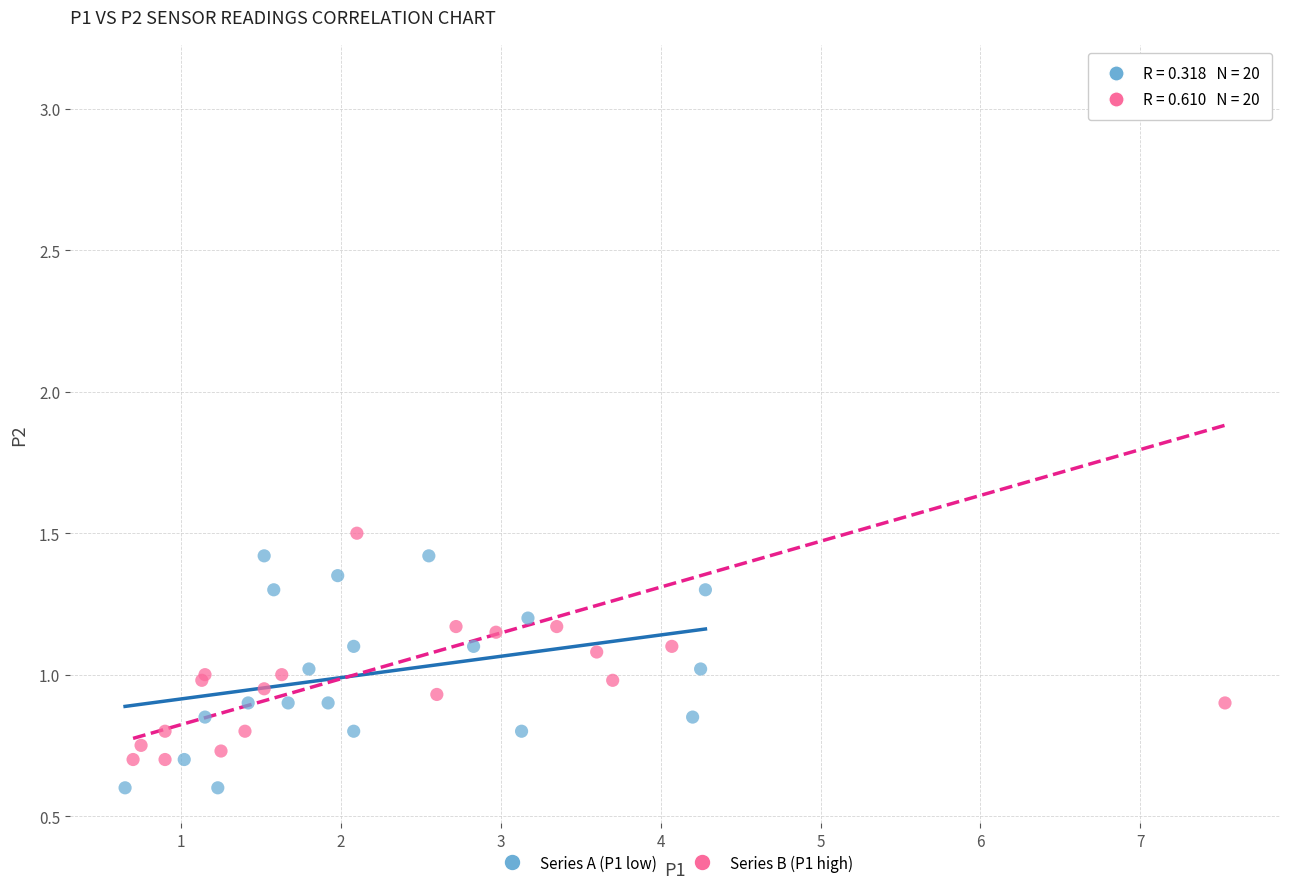

Which series has the largest Y range (max minus min)?

Series B (P1 high)